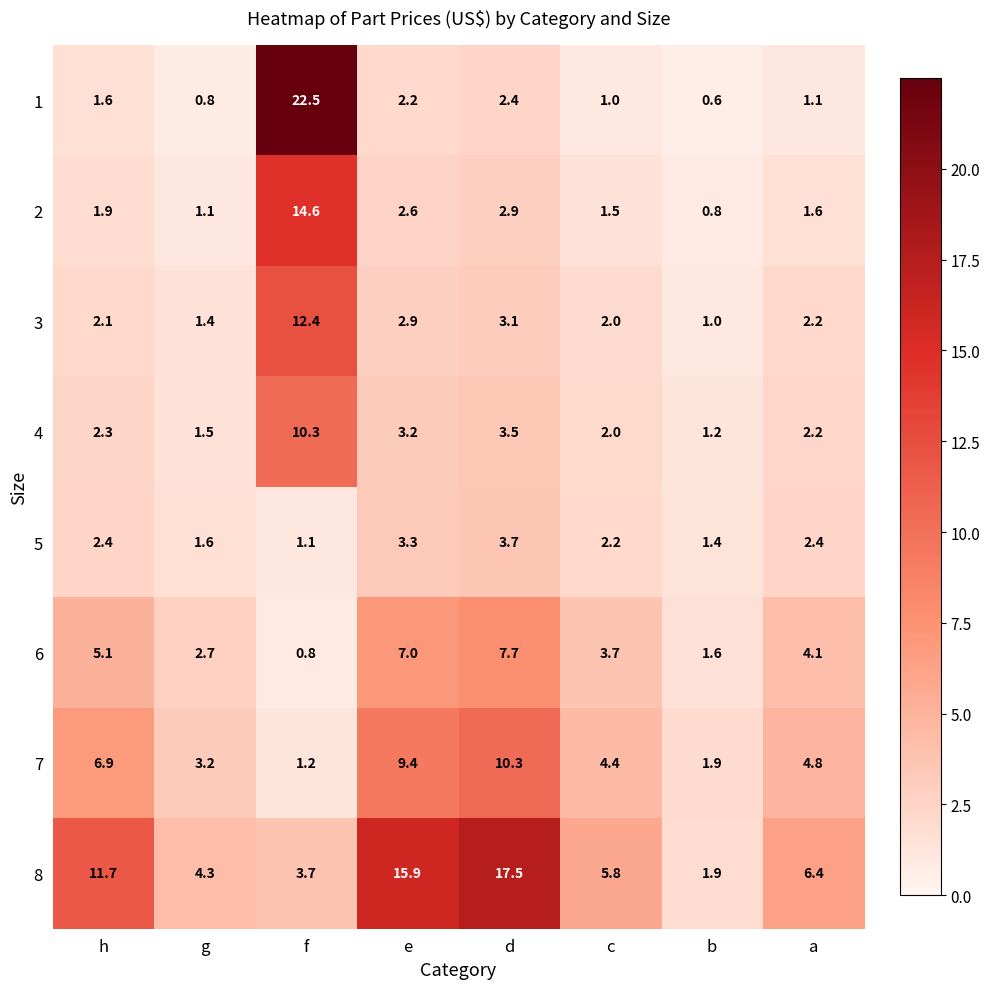

The value of 6 at f is 0.8. True or false?

True